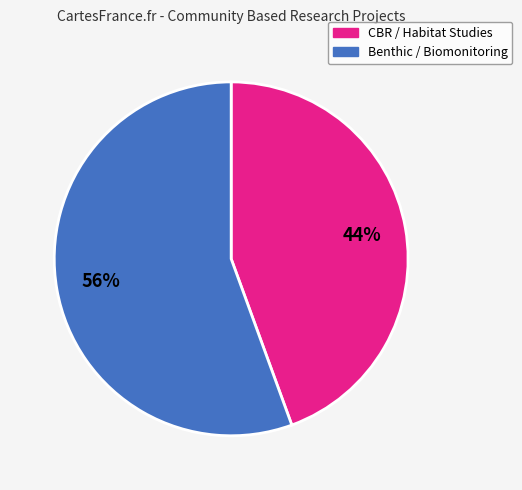

To the nearest percent, what is the average slice percentage?

50%